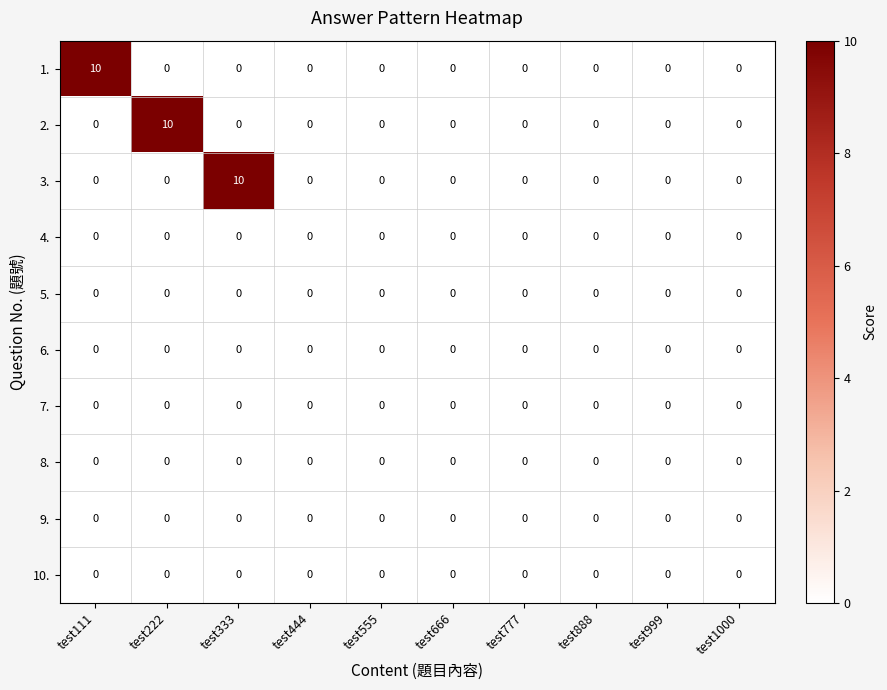

How many series are shown in this chart?

10